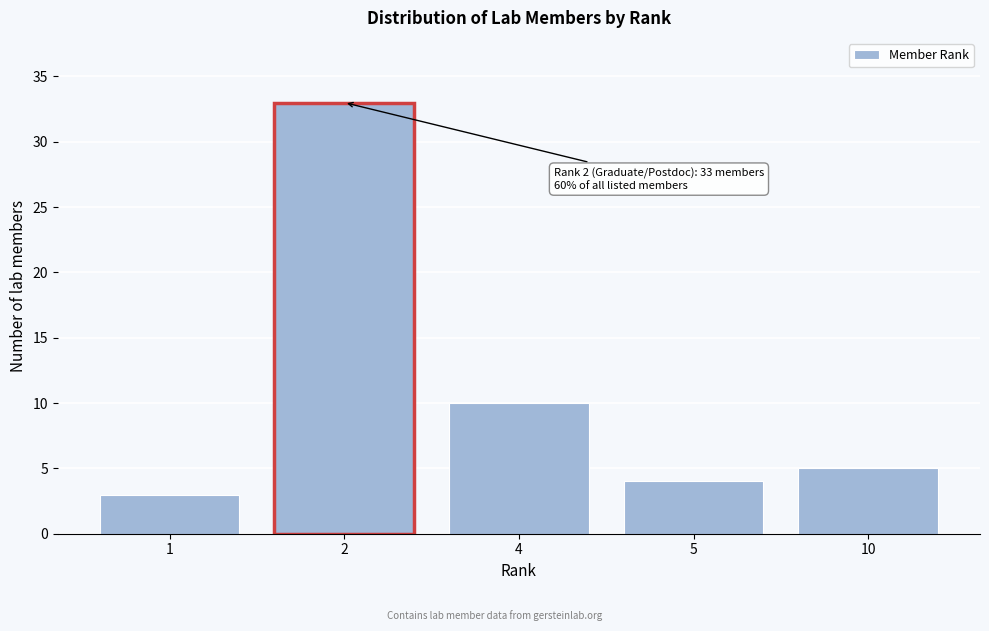

Reading left to right, transcribe all the data shown in this chart.

1=3	2=33	4=10	5=4	10=5